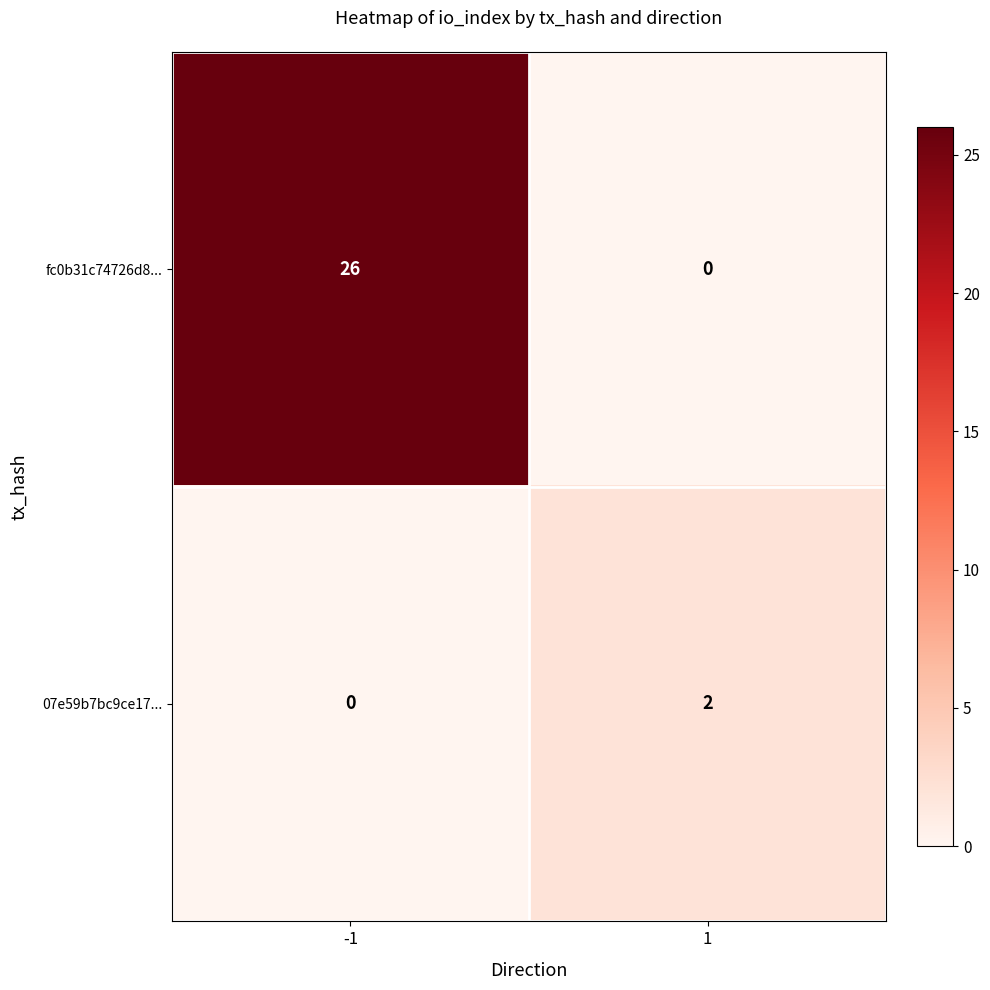

Which series changed the most between -1 and 1?

fc0b31c74726d8...